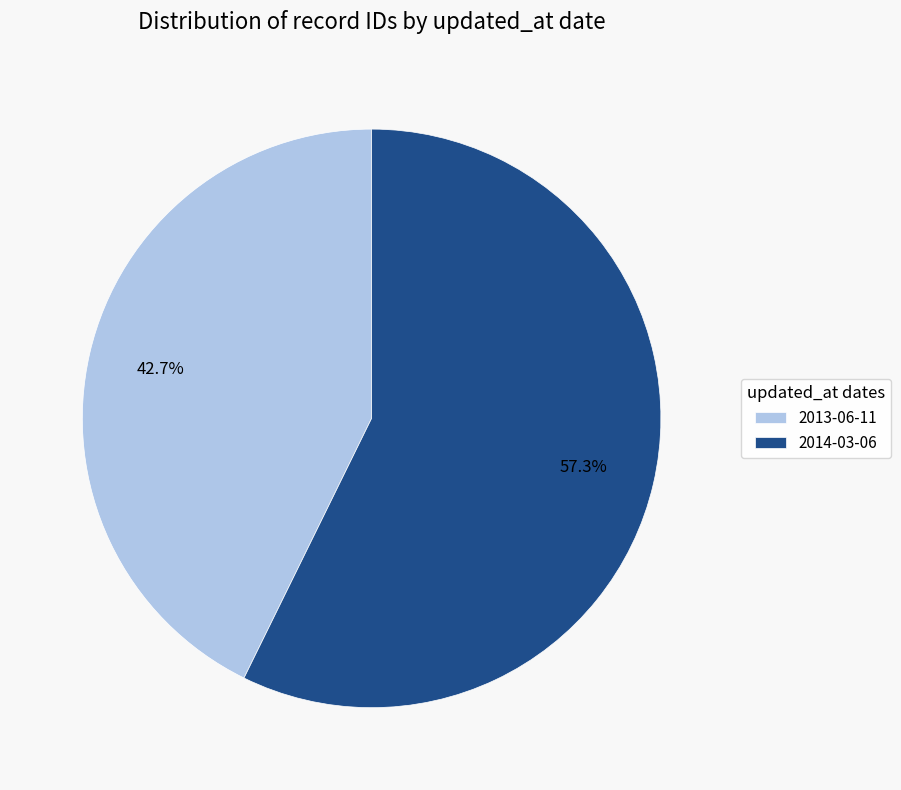

Is it true that 2014-03-06 is 57% of the pie?

True